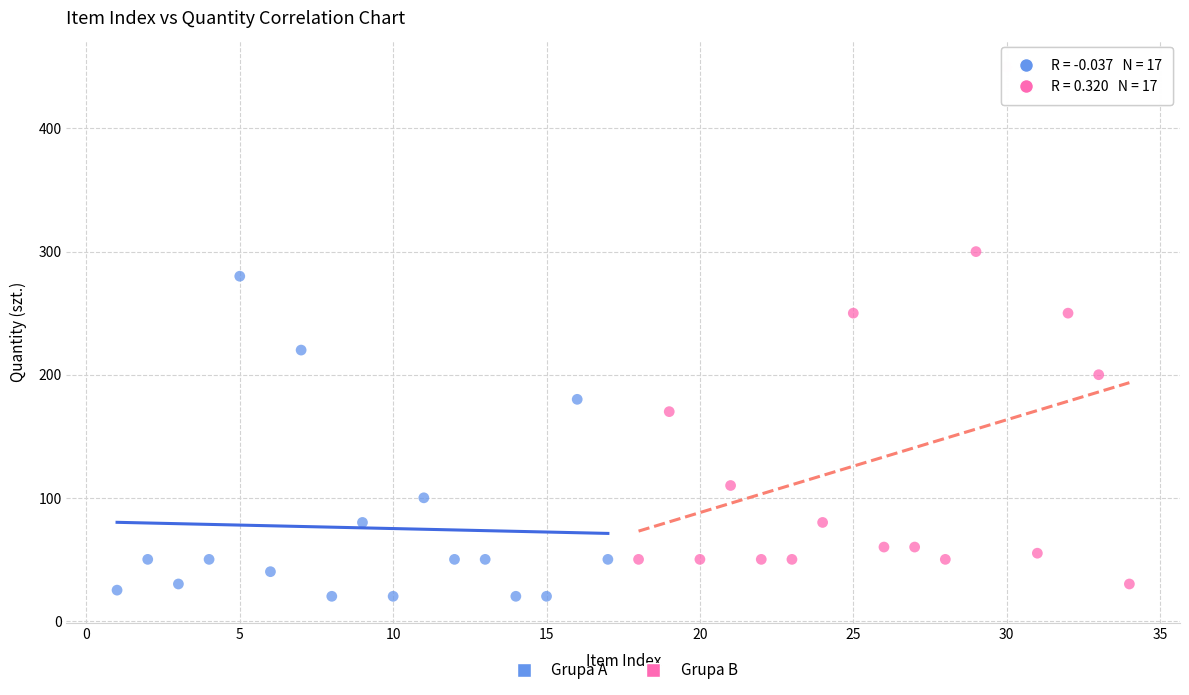

Which series has the widest spread of Y values?

Grupa B